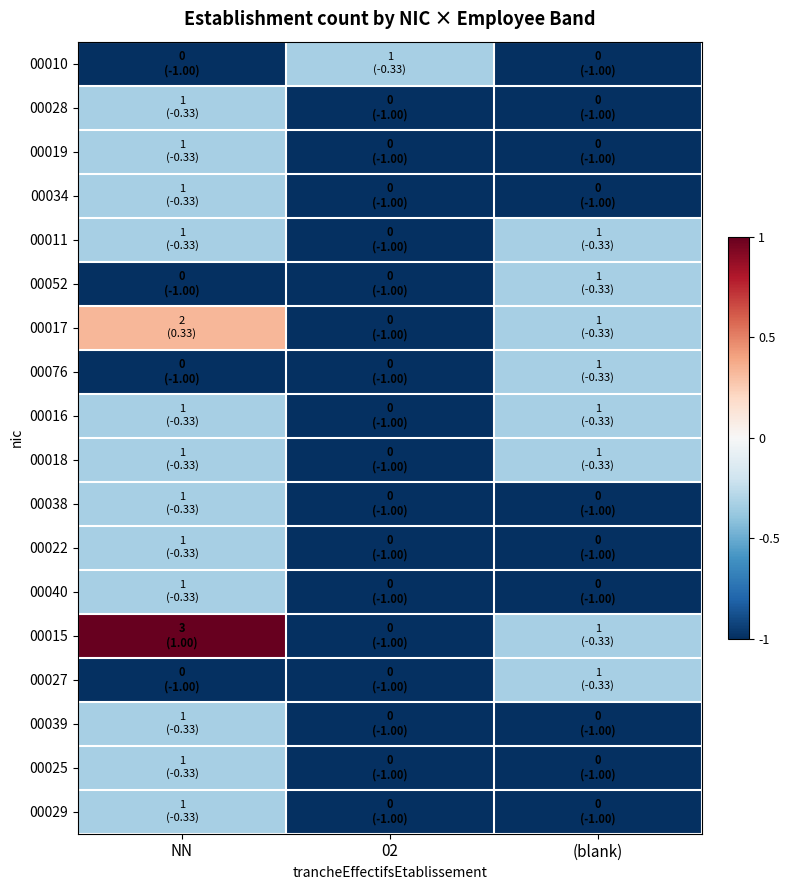

At how many categories does at least one series exceed 0?

1